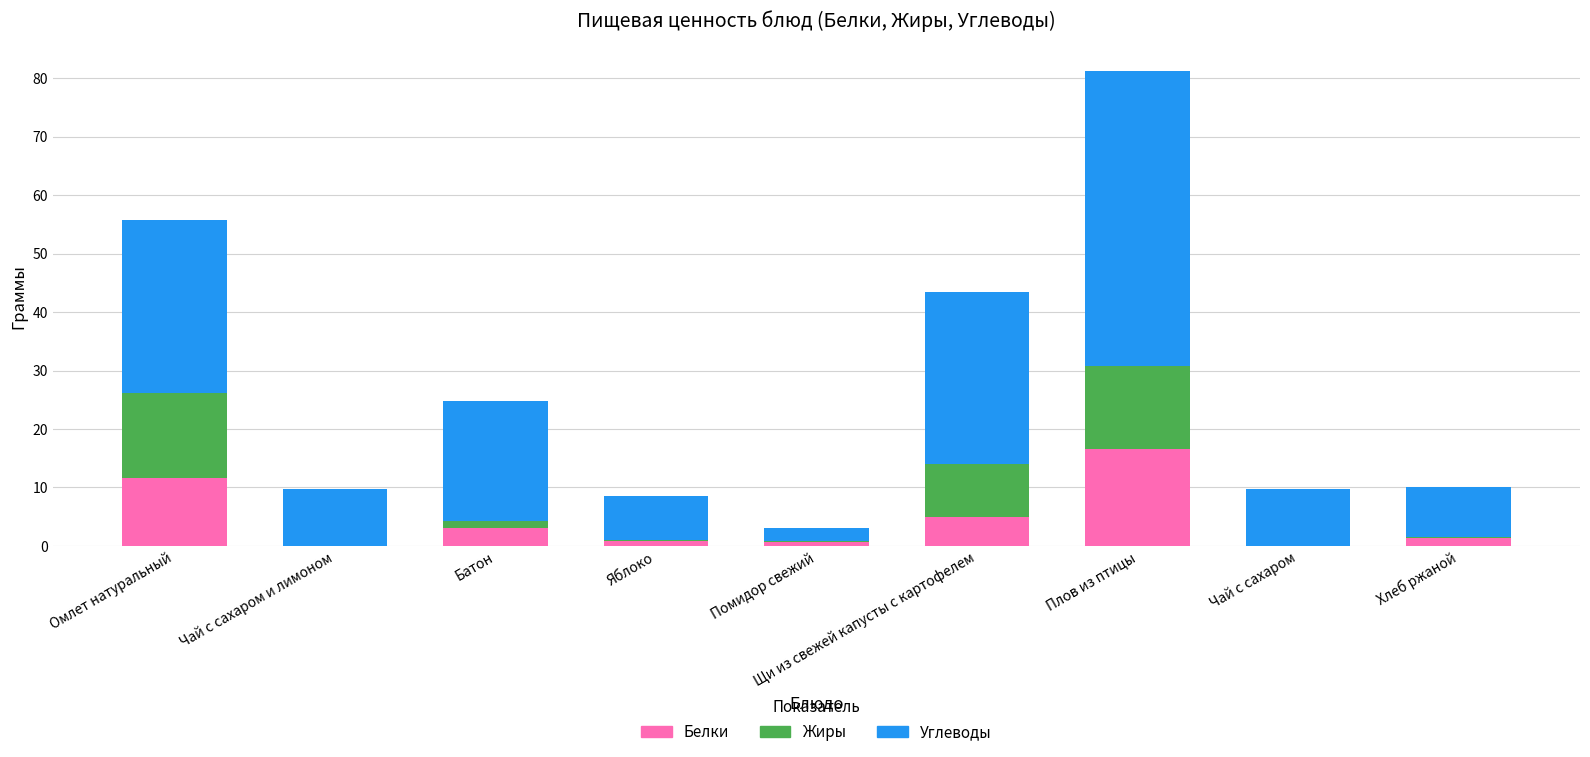

What are all the series names shown in the legend?

Белки, Жиры, Углеводы